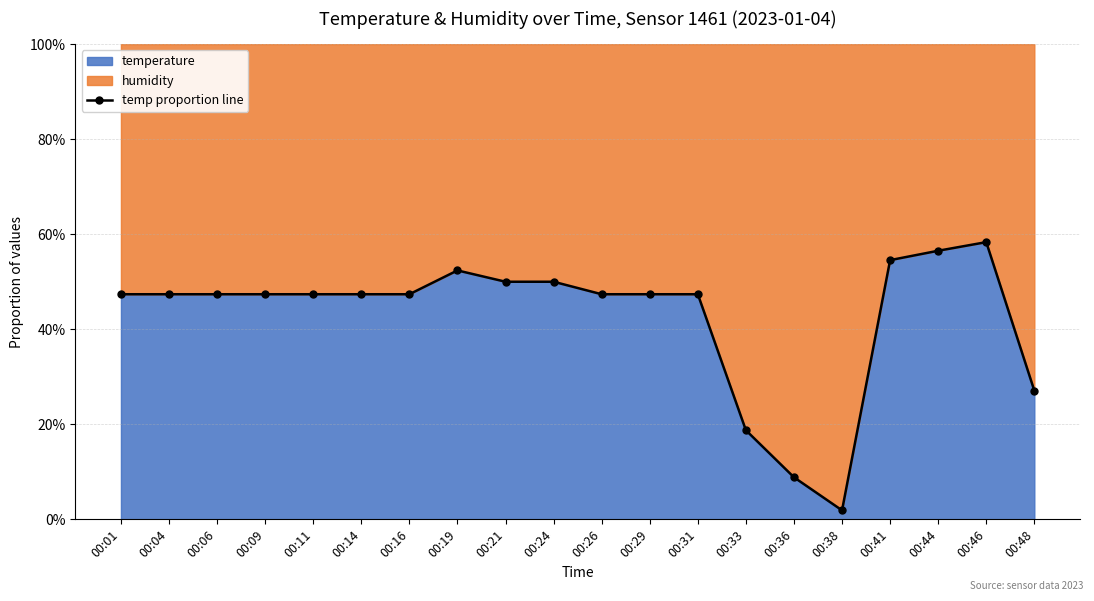

Does the chart have visible grid lines?

Yes